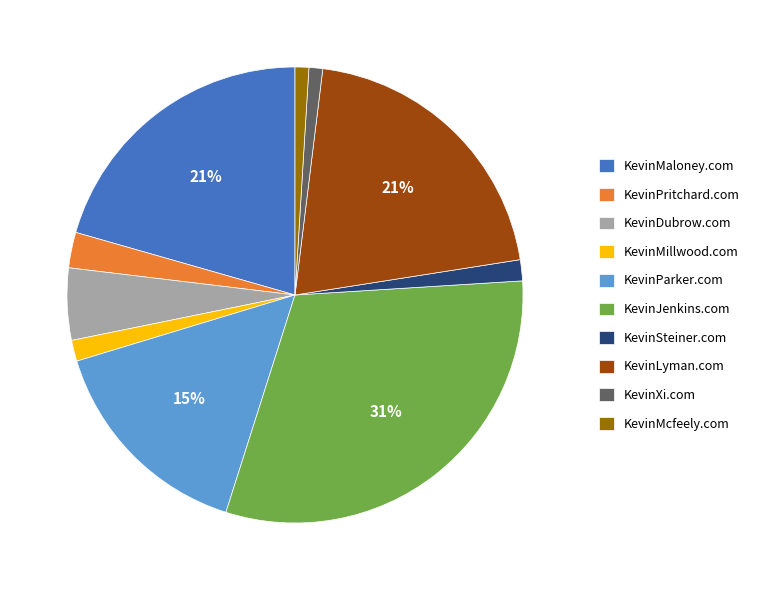

Does KevinDubrow.com represent more than half of the total?

No